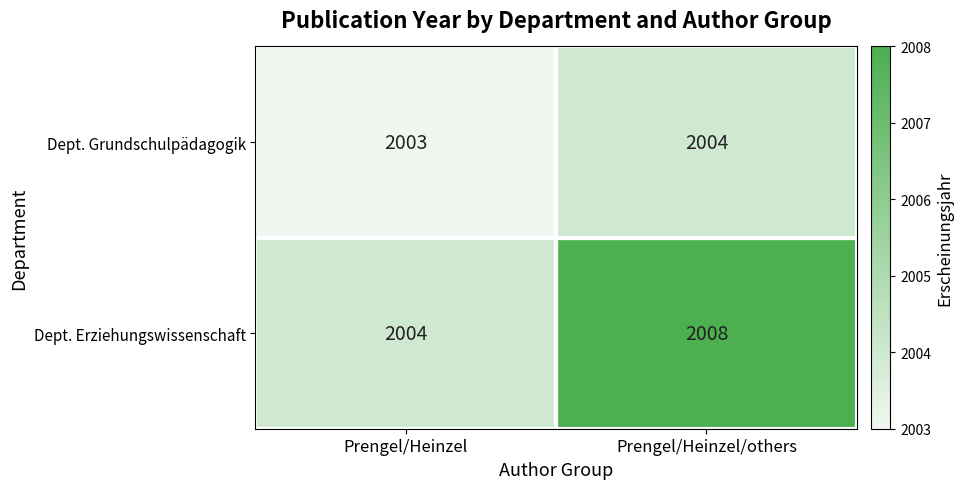

What is the difference between the maximum and minimum values in the Dept. Erziehungswissenschaft series?

4